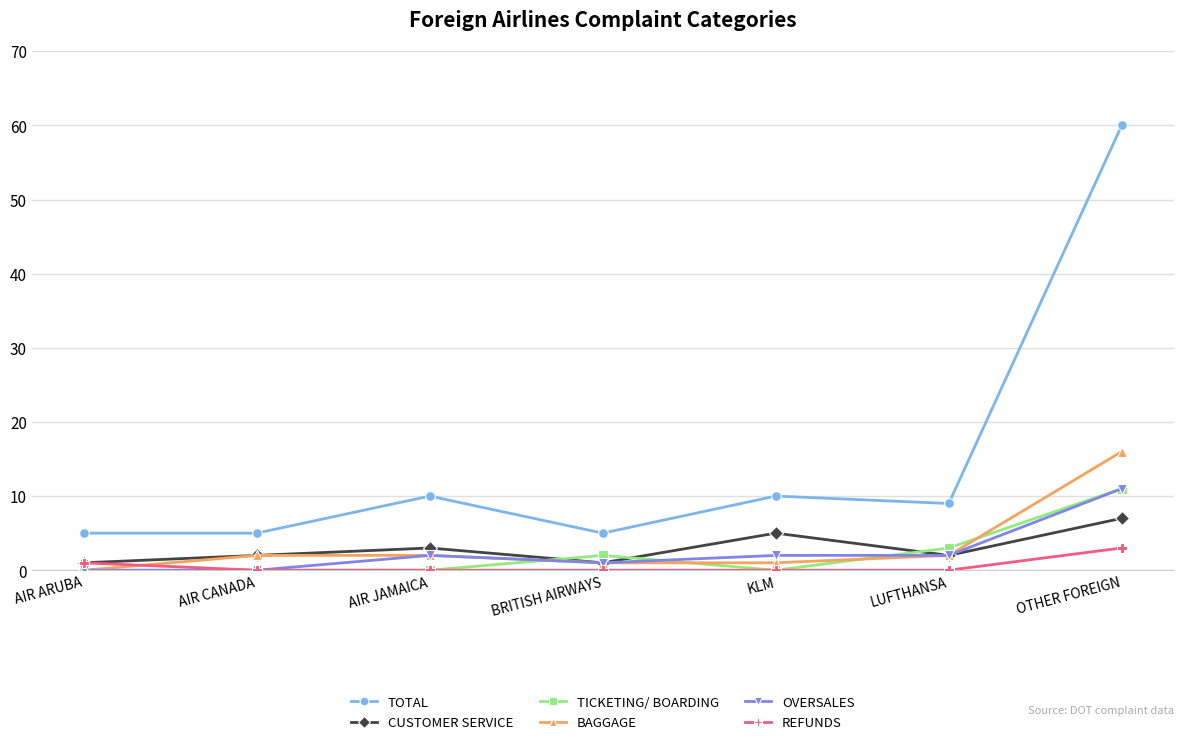

Is it true that TOTAL equals 9 at LUFTHANSA?

True